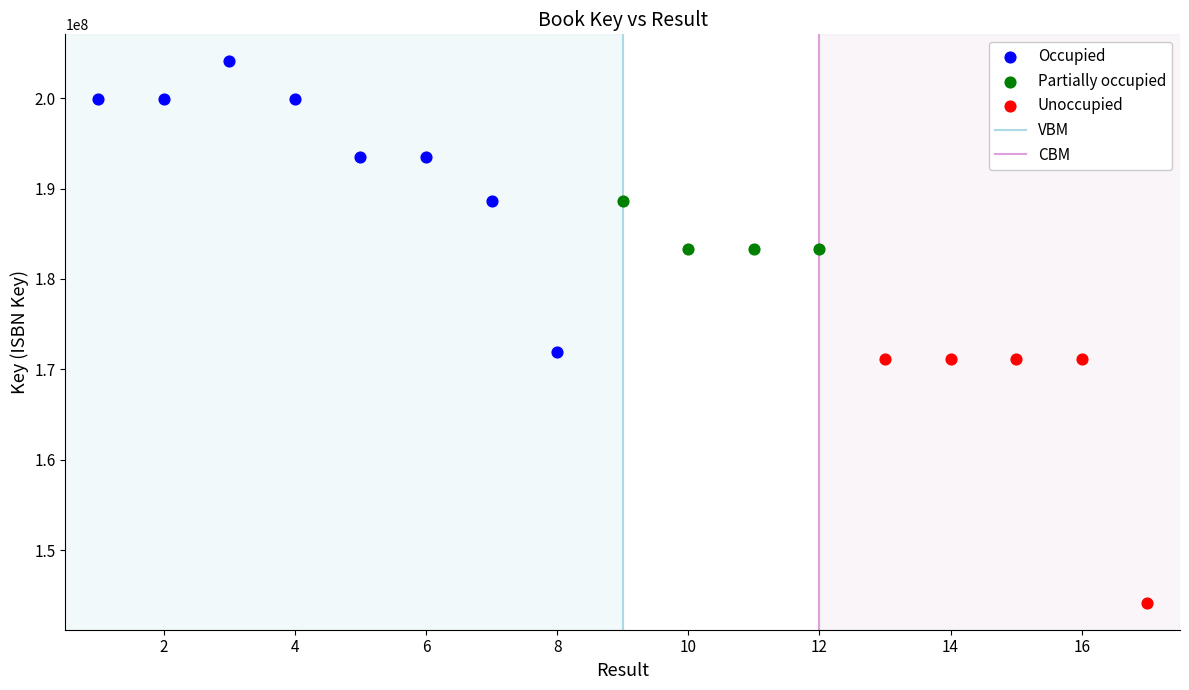

Which series contains the lowest Y value?

Unoccupied